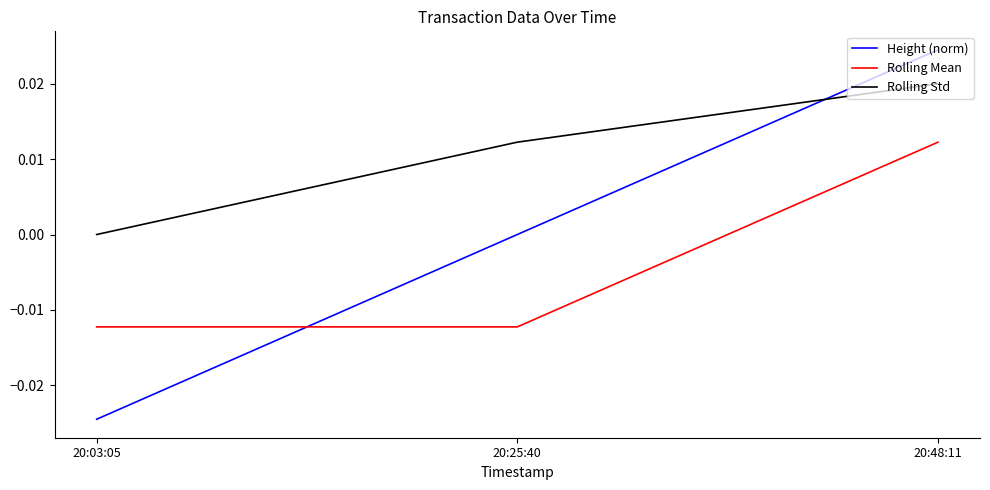

Which label corresponds to the smallest value in the chart?

20:03:05